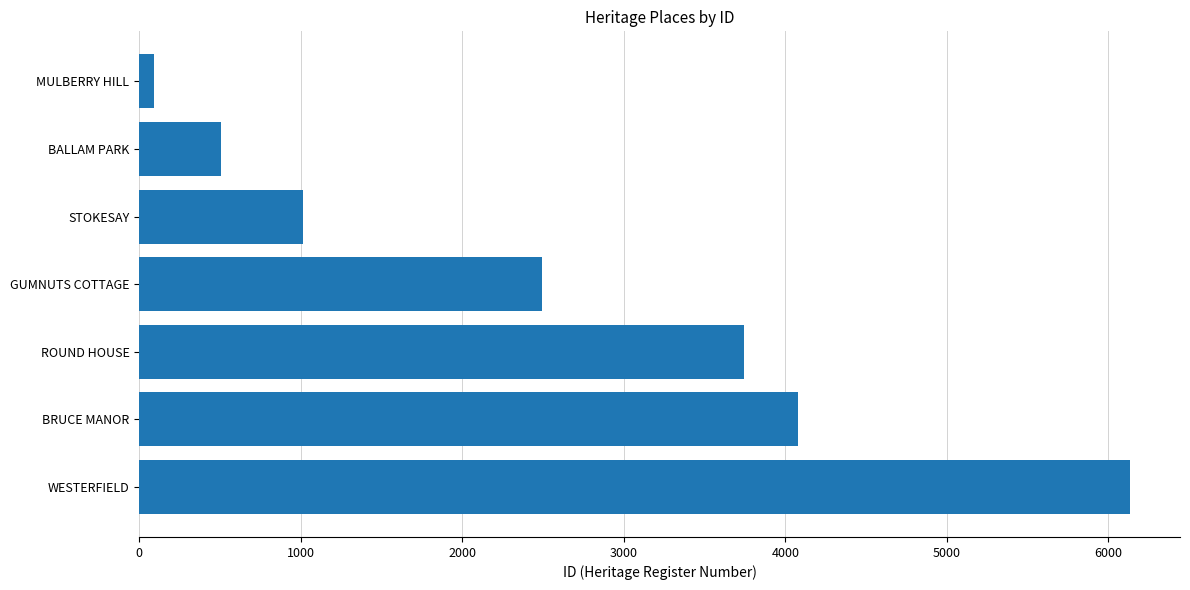

What is the sum of all values?

18065